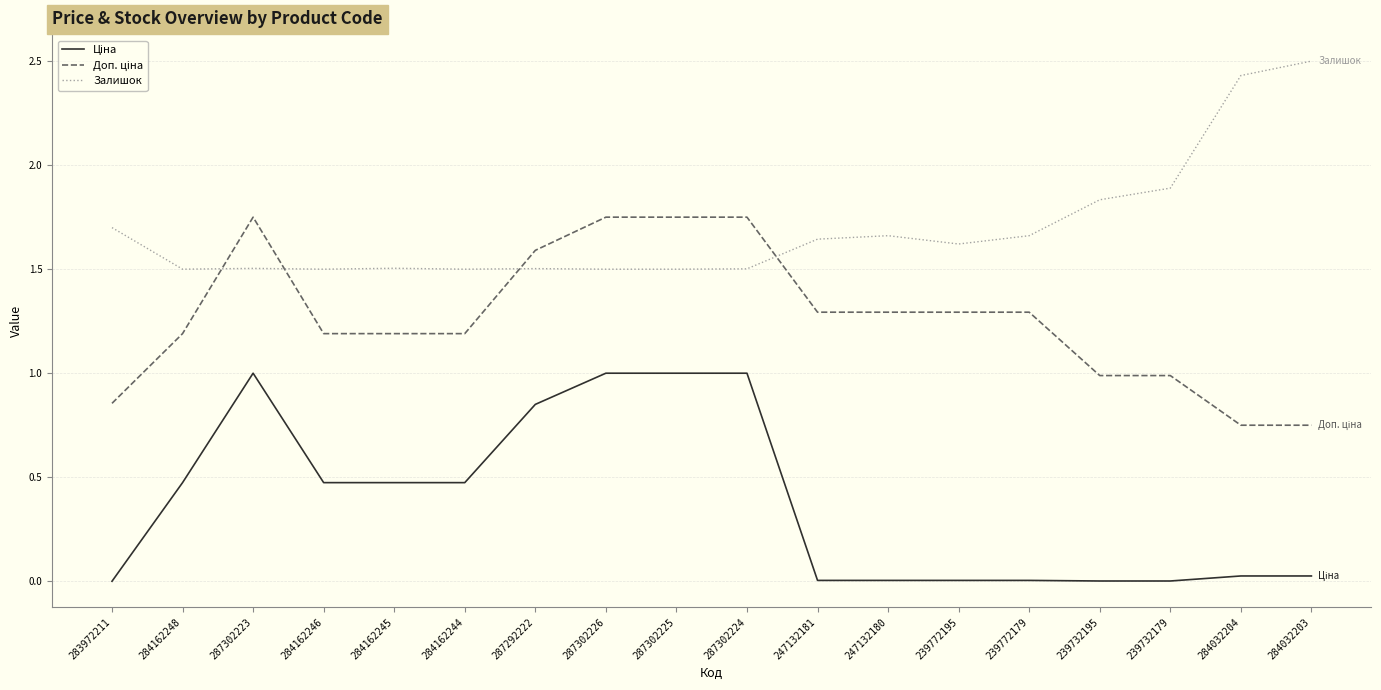

What is the total value across all series at 287292222?

3.9